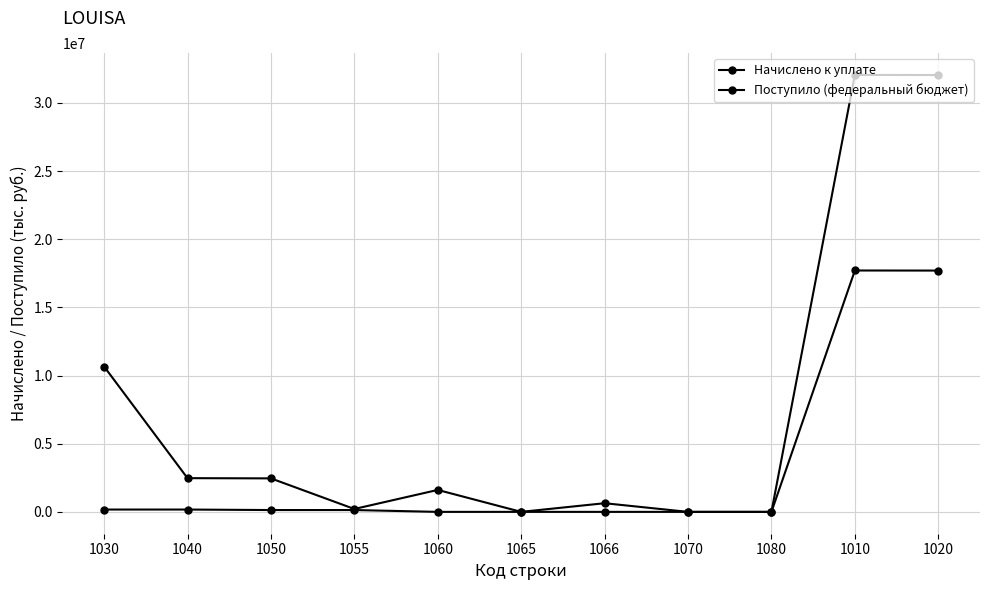

Where is the first local maximum for Начислено к уплате?

1060